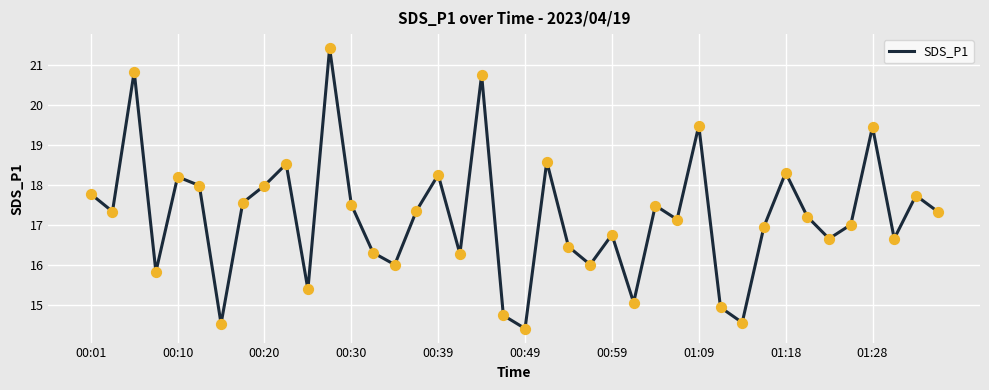

What is the minimum value shown in the chart?

14.4